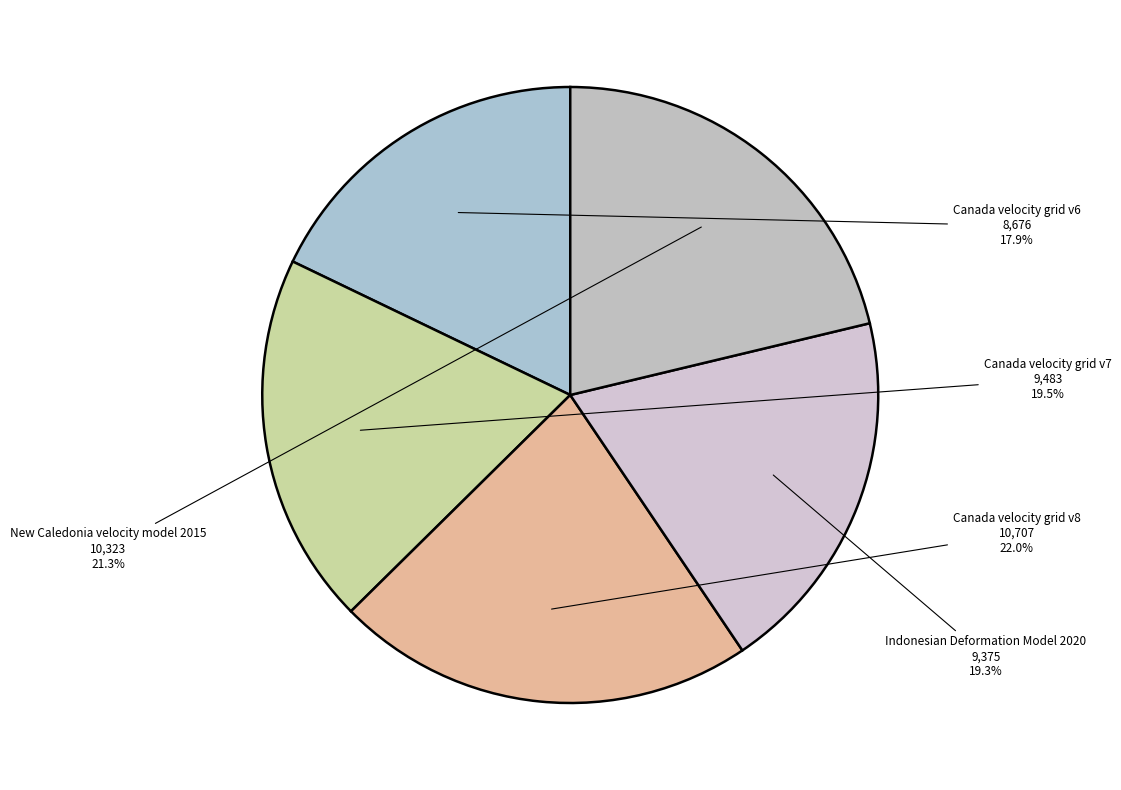

How many segments does this pie chart have?

5